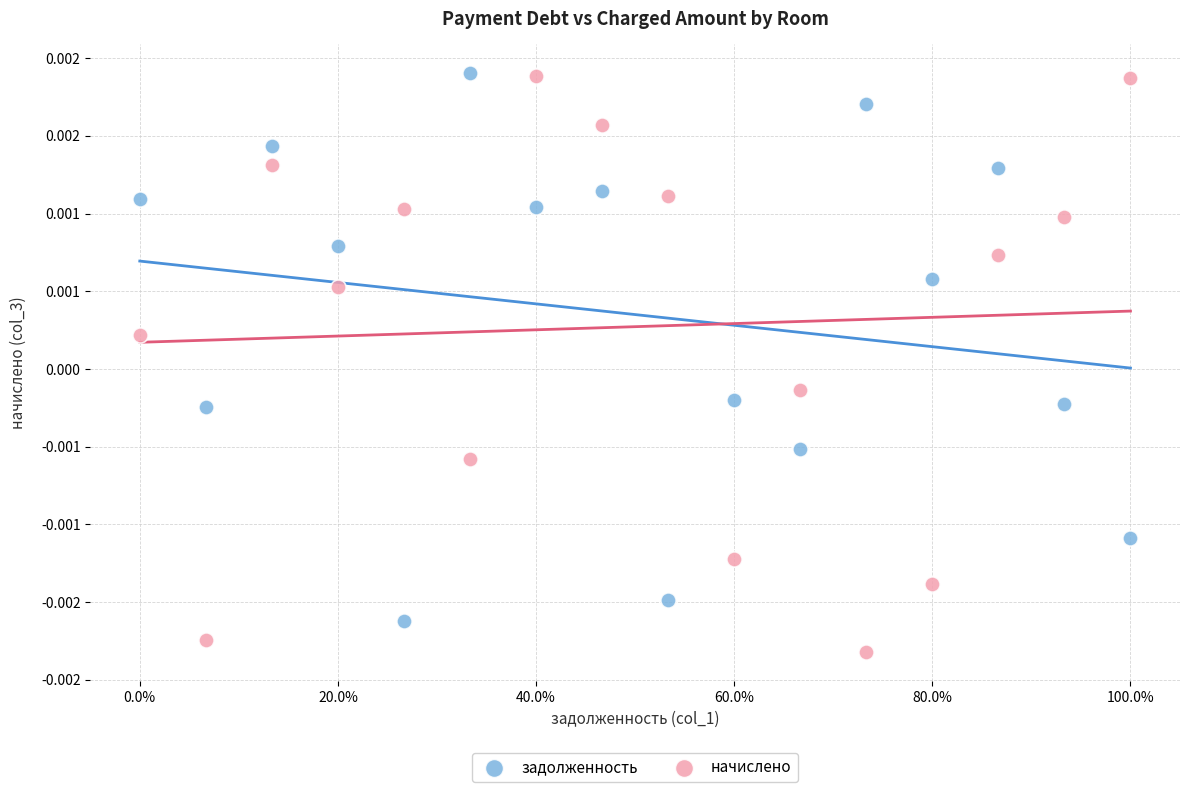

Which series reaches the minimum Y coordinate?

начислено